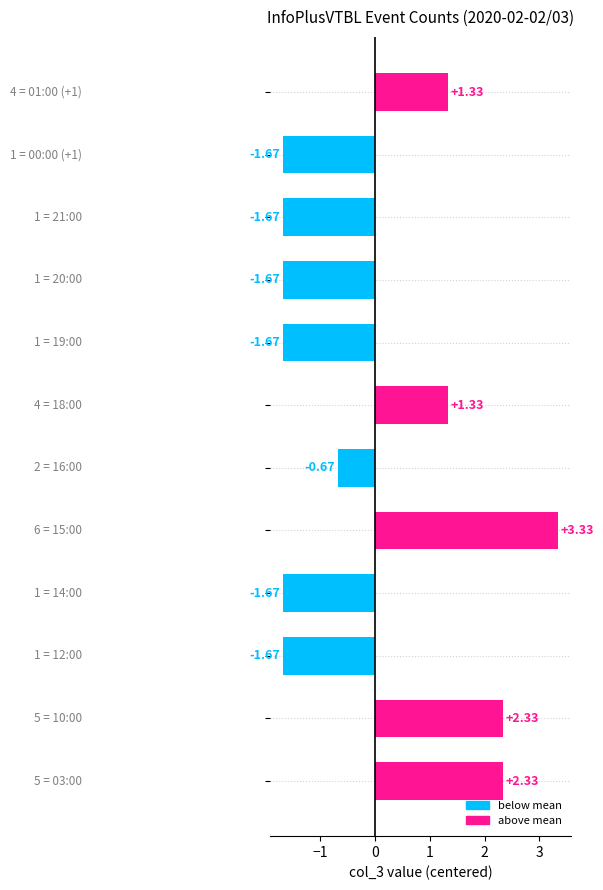

How many values are above zero?

5